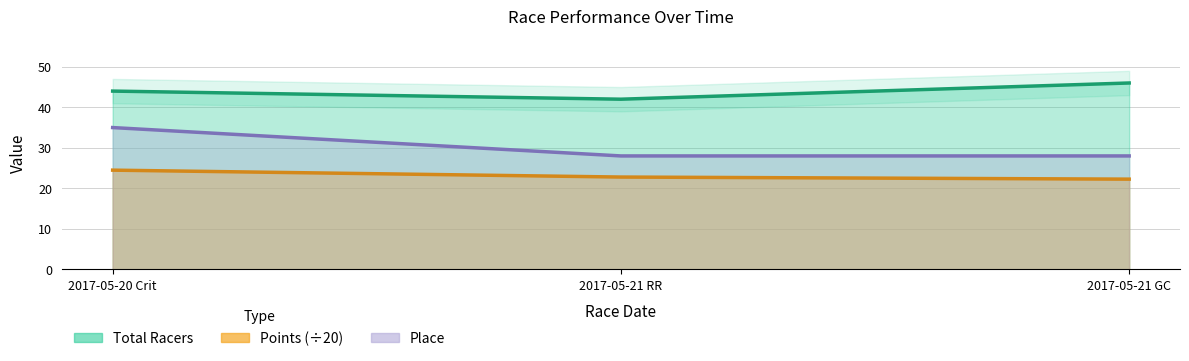

Reading left to right, transcribe all the data shown in this chart.

Total Racers: 2017-05-20 Crit=44.0	2017-05-21 RR=42.0	2017-05-21 GC=46.0
Points: 2017-05-20 Crit=24.5	2017-05-21 RR=22.8	2017-05-21 GC=22.3
Place: 2017-05-20 Crit=35.0	2017-05-21 RR=28.0	2017-05-21 GC=28.0